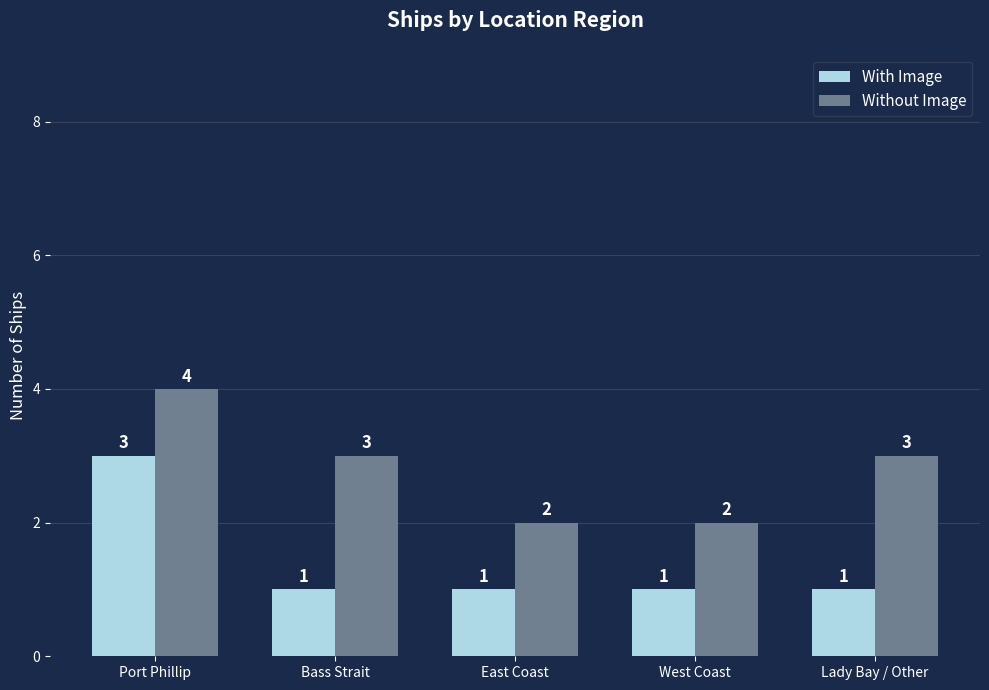

Between East Coast and Lady Bay / Other, which series saw the biggest shift?

Without Image